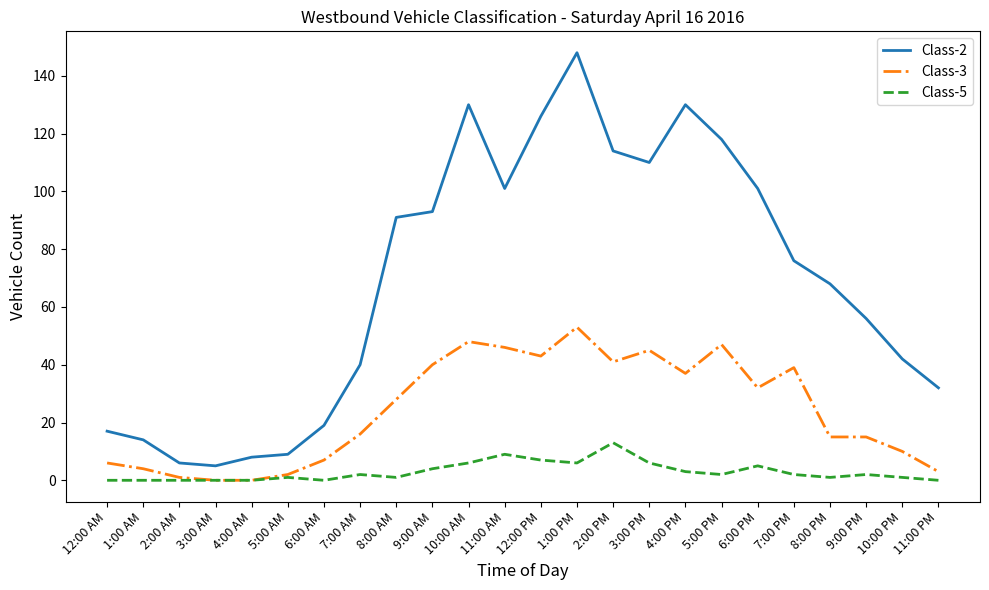

True or false: Class-3 has a value of 27 at 12:00 PM.

False